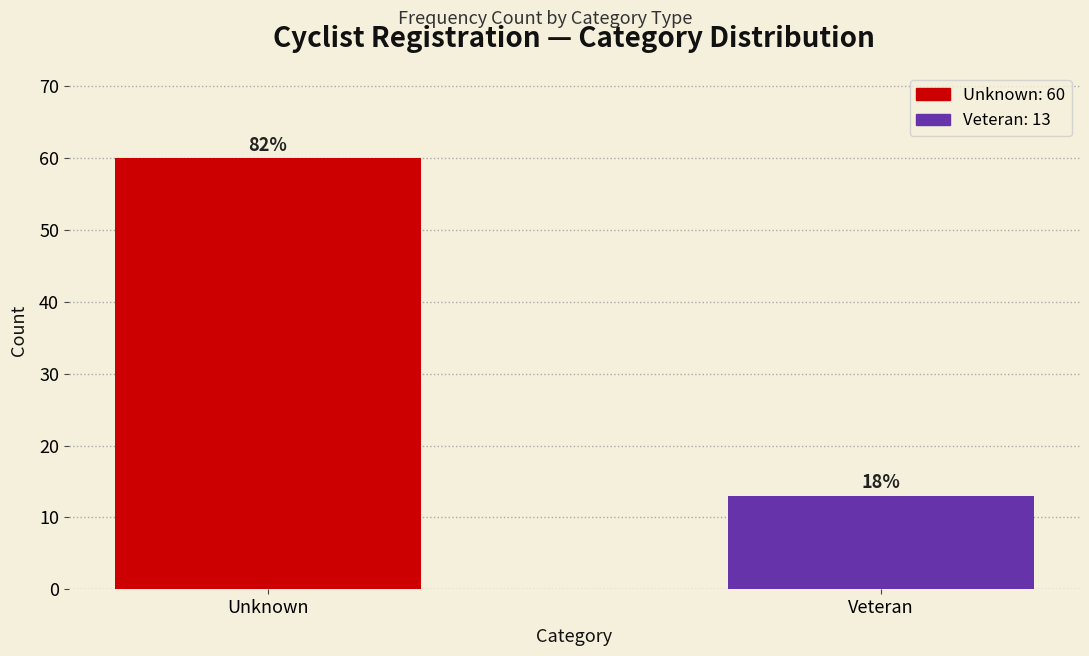

How many bars are there in total?

2